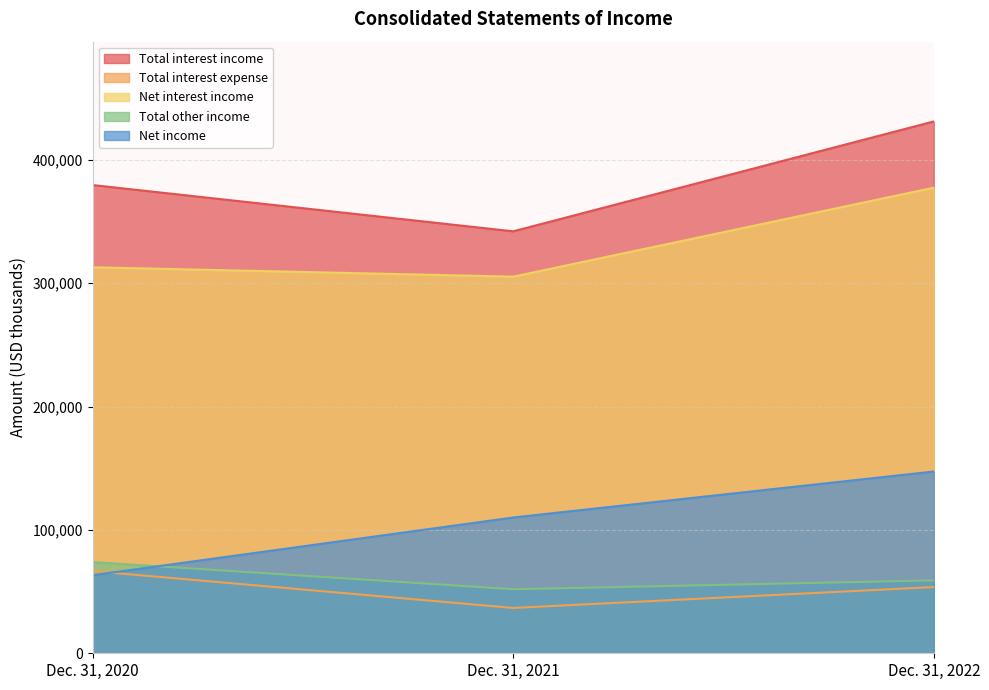

Which series has the widest spread of values?

Total interest income